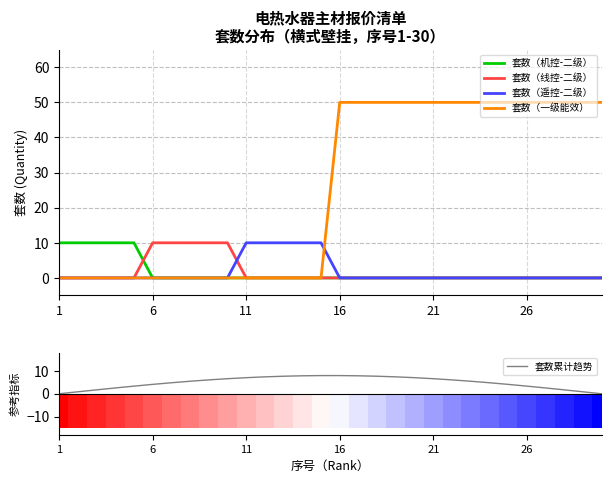

What is the label of the 13th bar from the left?

12